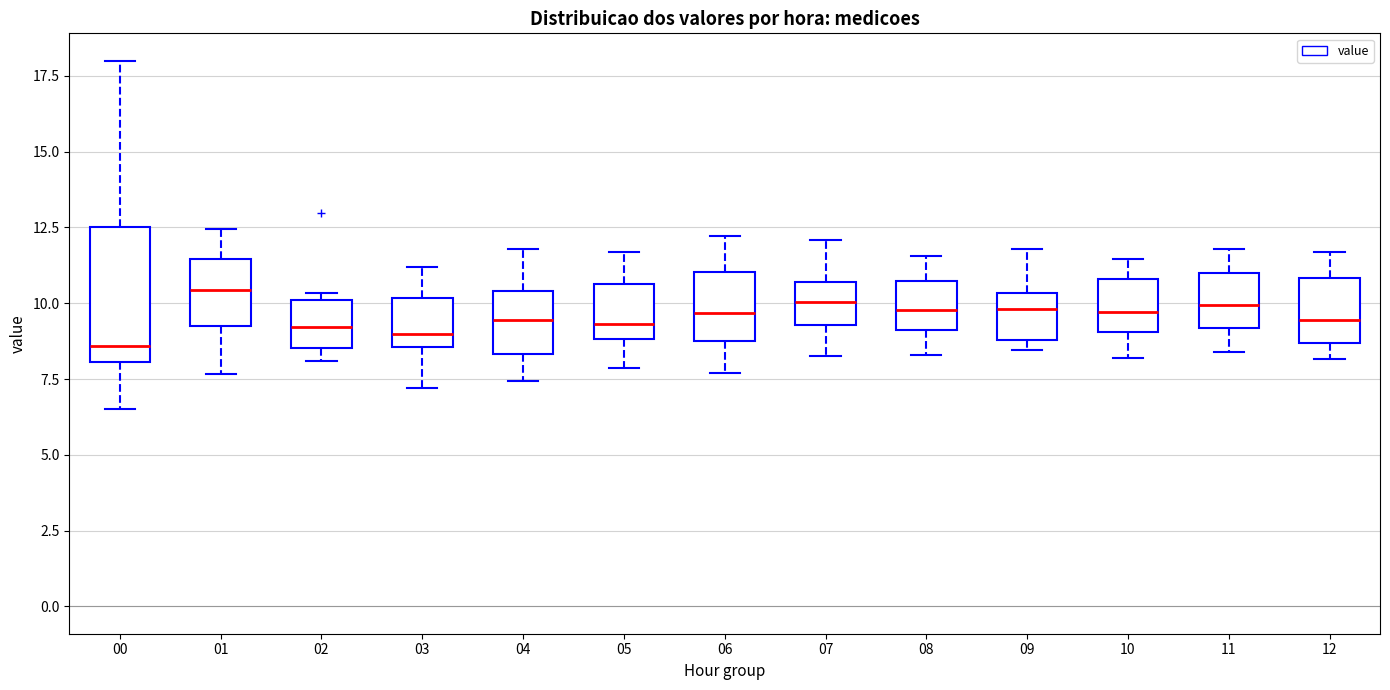

Where does the median line of the box at x = 11 sit on the y-axis? The values are not printed on the chart, so give them approximately, as read against the axis.

10.0